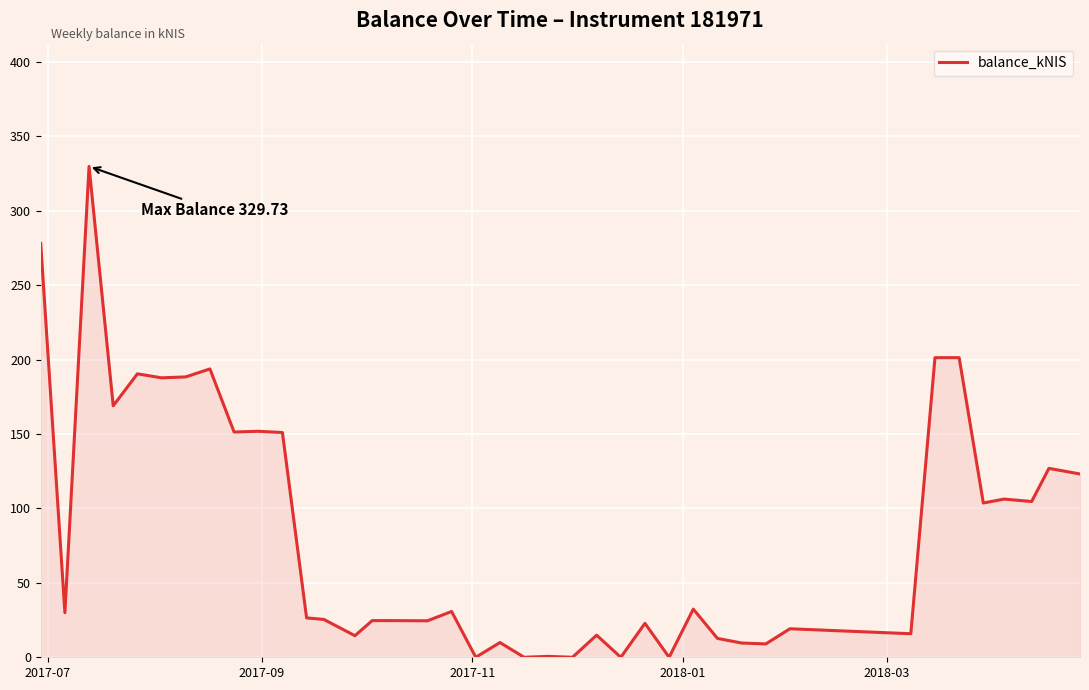

What is the maximum value shown in the chart?

329.7